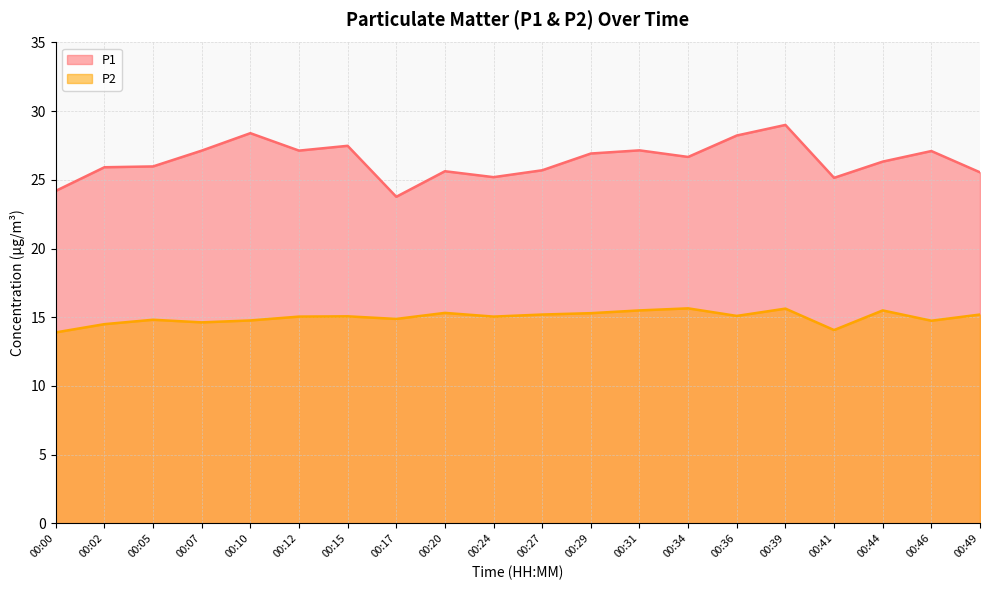

What are all the series names shown in the legend?

P1, P2